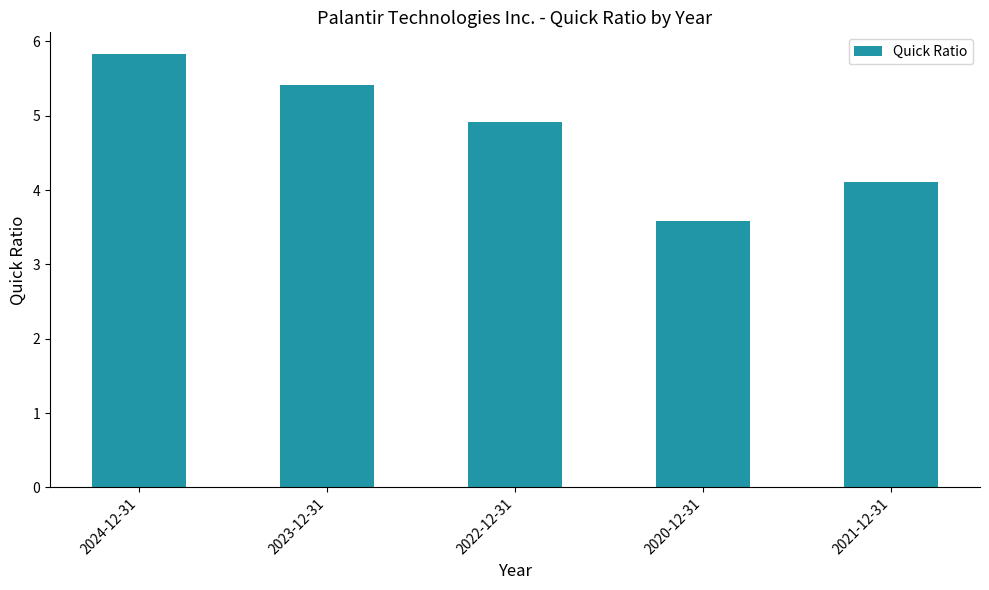

How many bars are there in total?

5